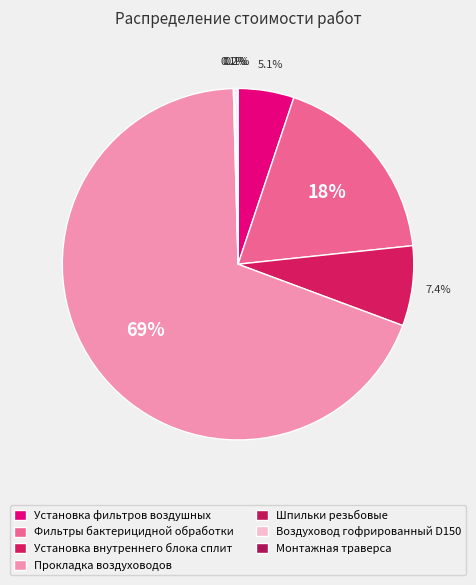

What percentage is the Прокладка воздуховодов slice, to the nearest percent?

69%